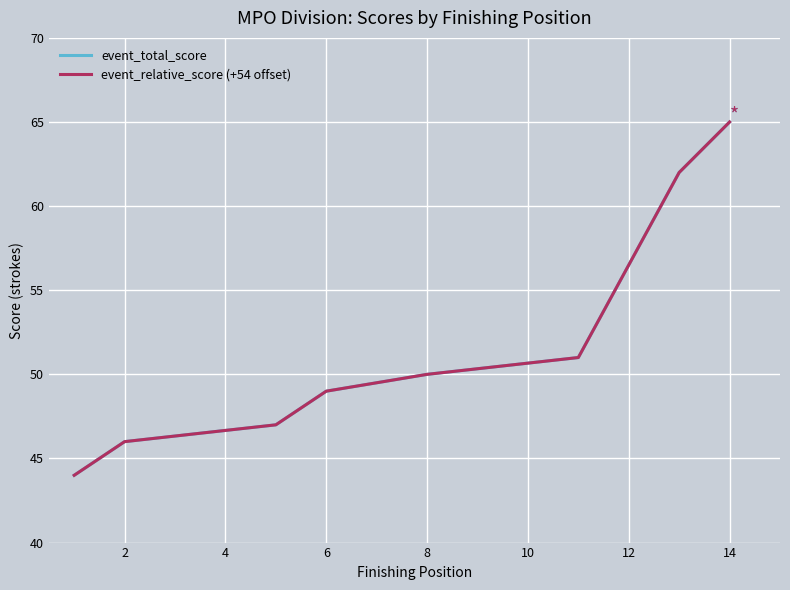

What are all the series names shown in the legend?

event_total_score, event_relative_score (+54 offset)